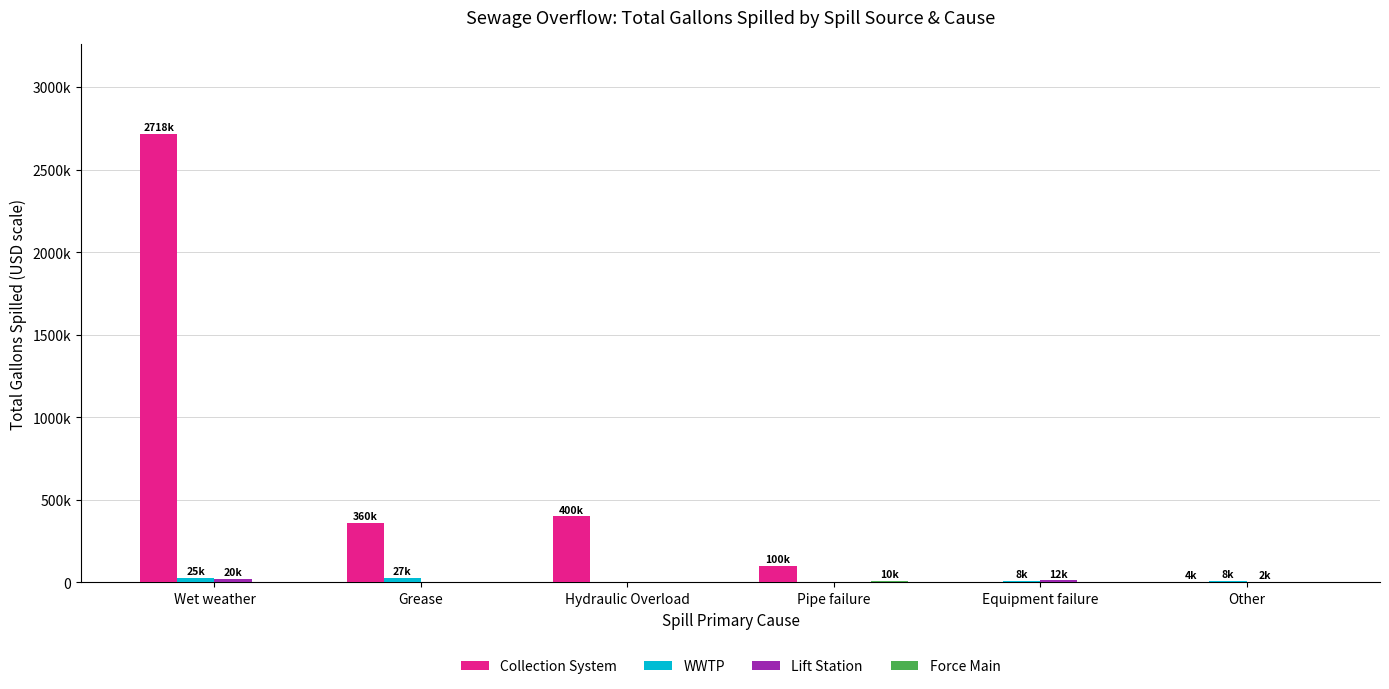

Between Wet weather and Equipment failure, which series saw the biggest shift?

Collection System